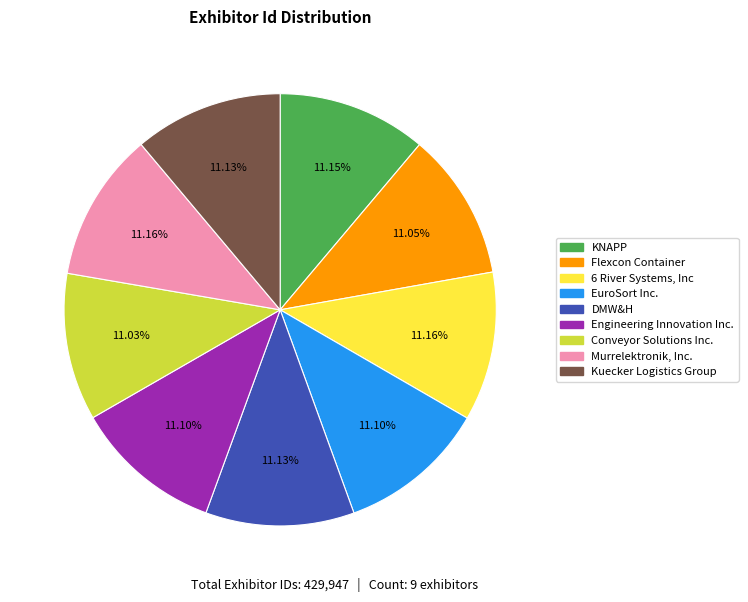

Approximately how many times larger is the value at EuroSort Inc. compared to KNAPP?

1.0